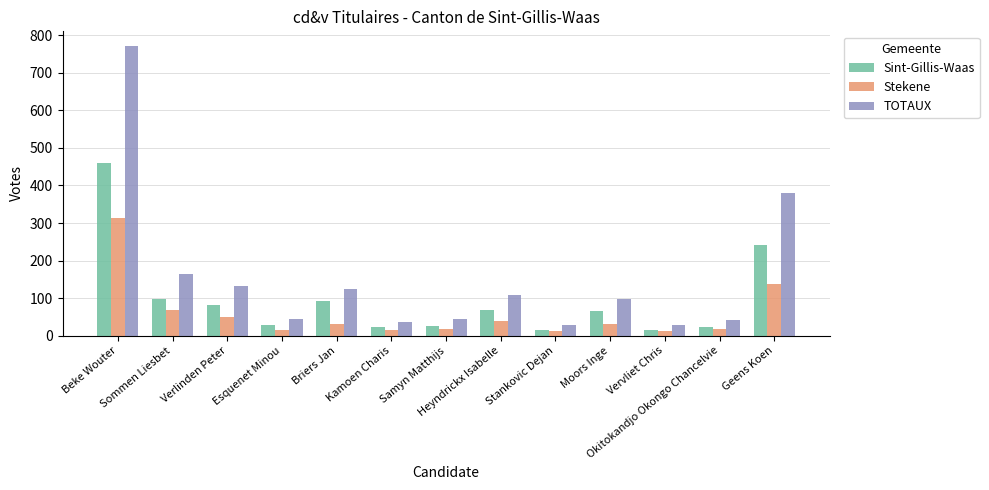

At which label is Sint-Gillis-Waas closest to 237?

Geens Koen